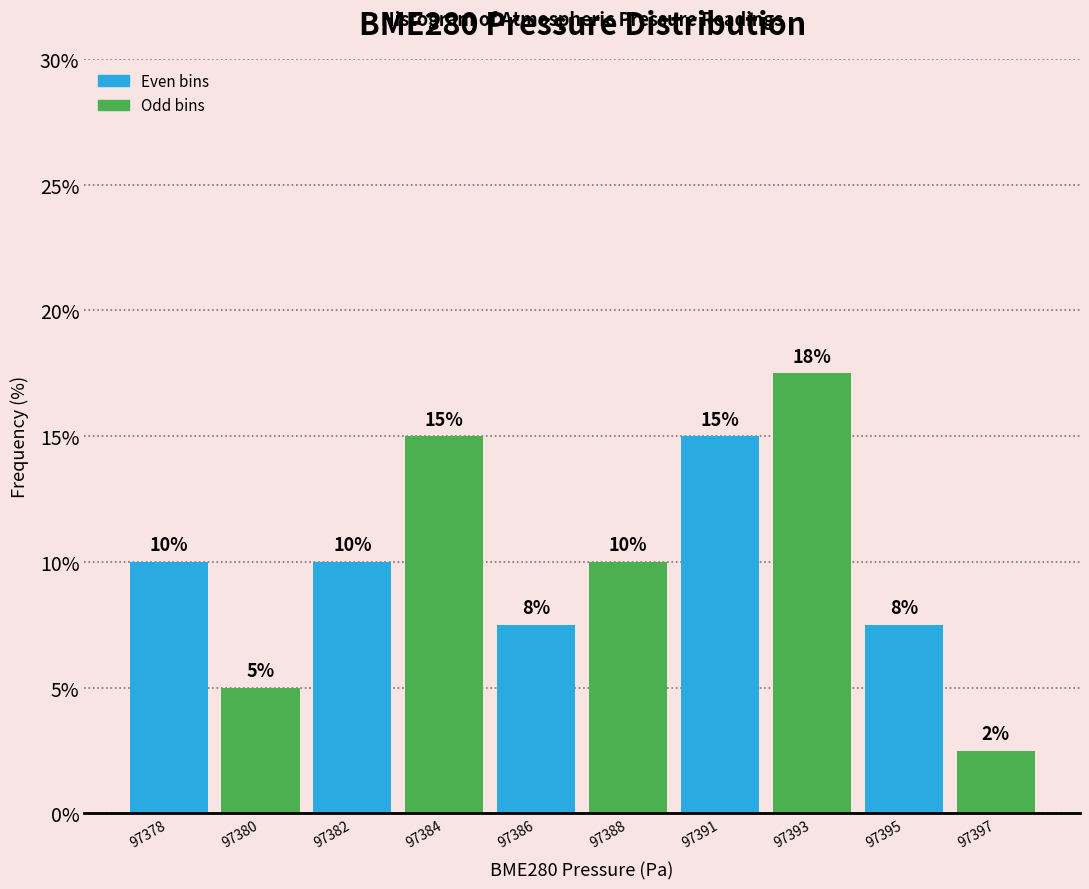

What is the value of the 2nd bar from the left?

5.0